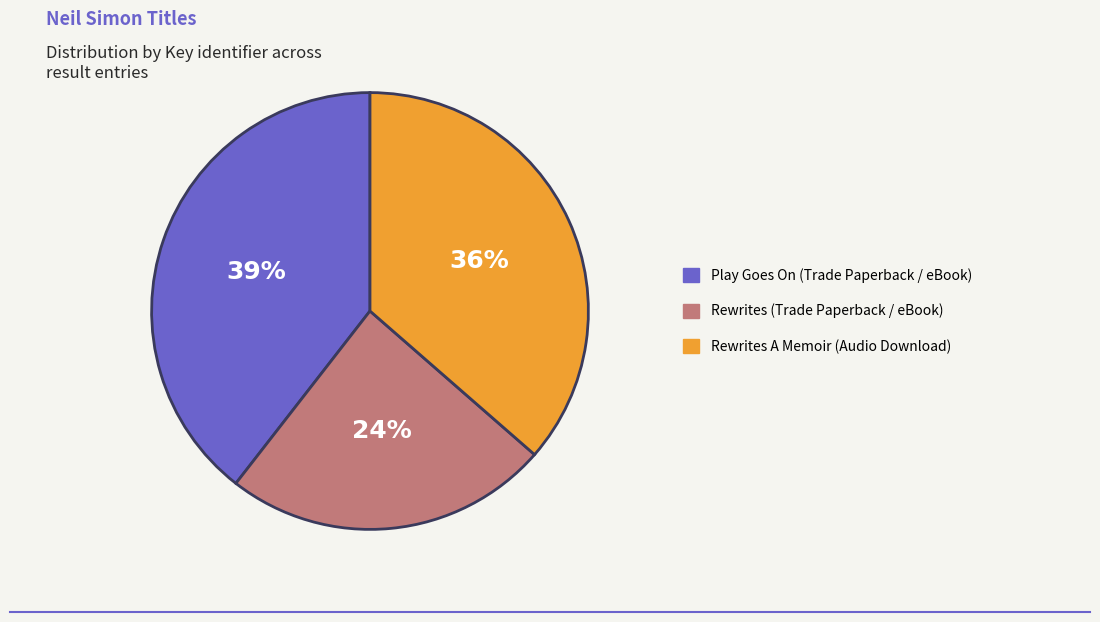

Is there a majority slice in this chart?

No